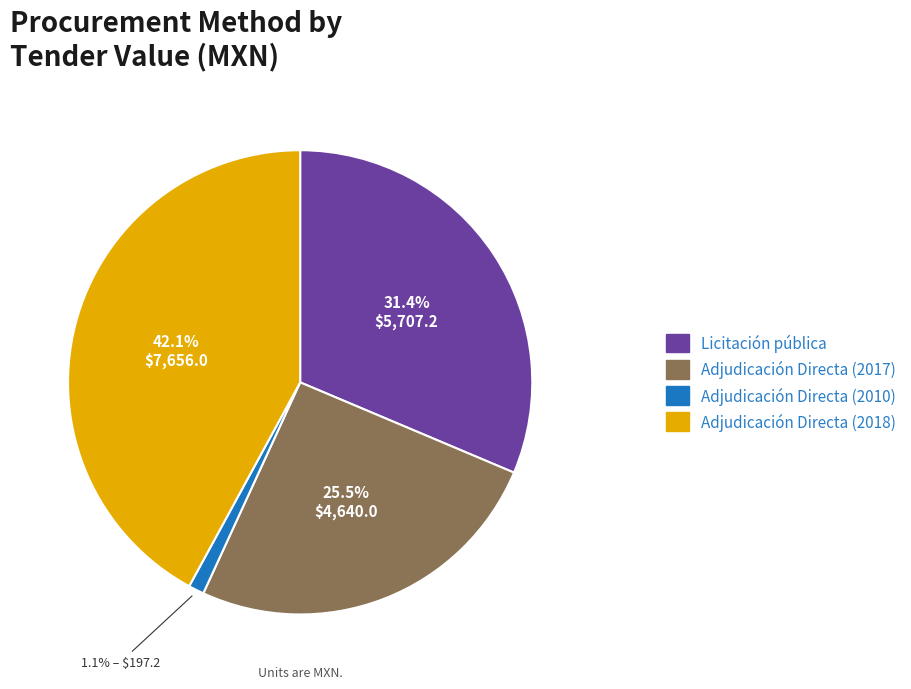

Does Adjudicación Directa (2017) represent more than half of the total?

No